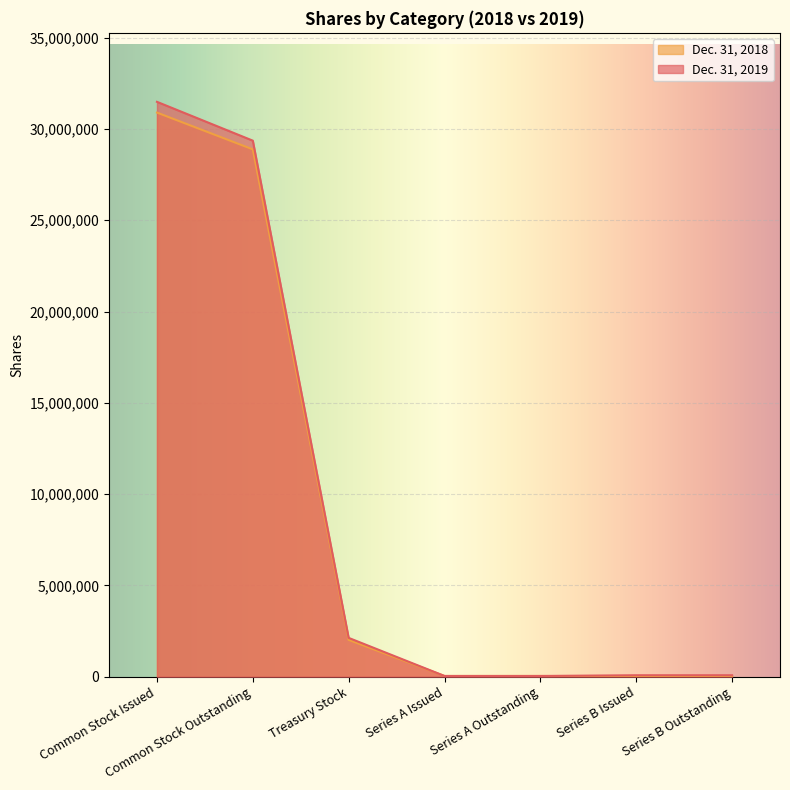

Rank the series at Treasury Stock from highest to lowest value.

Dec. 31, 2019, Dec. 31, 2018